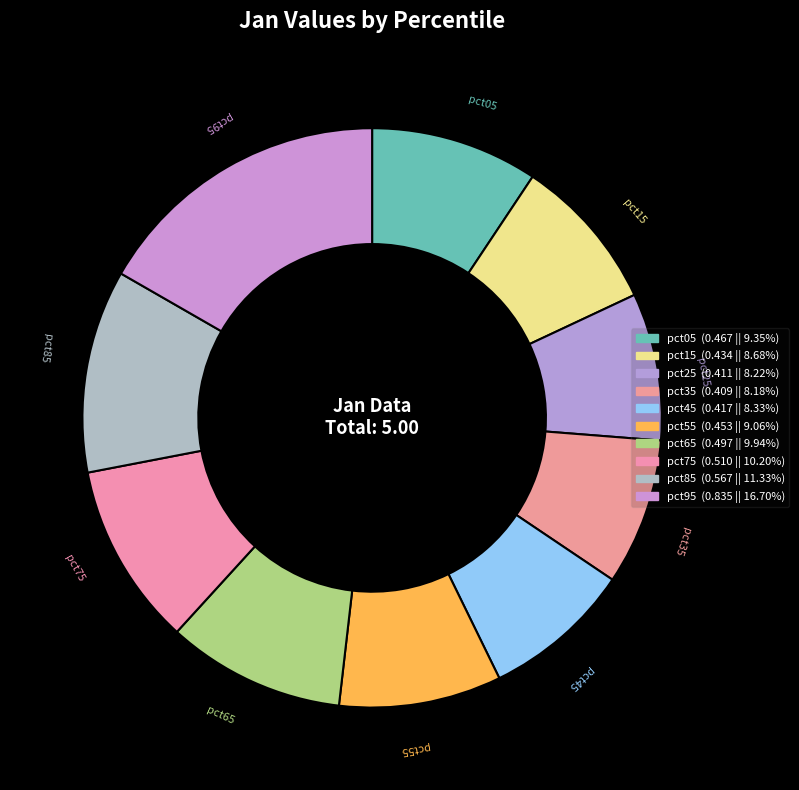

To the nearest percent, what portion does pct65 represent?

10%